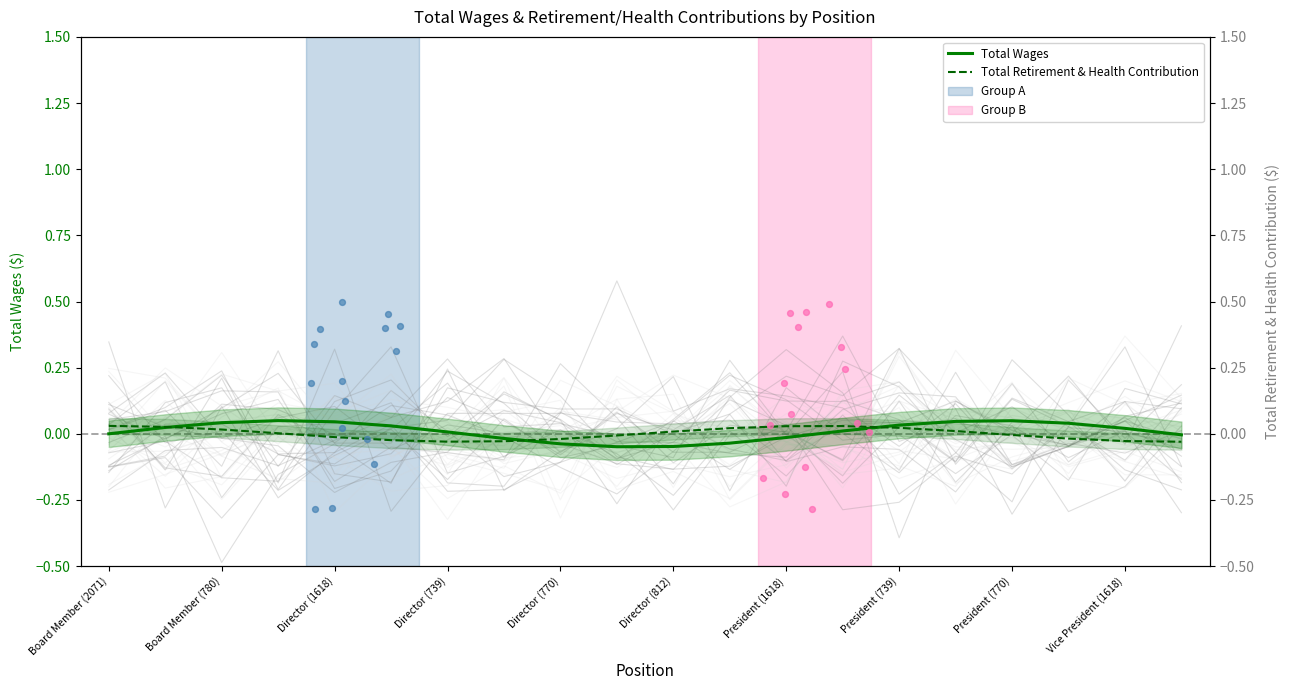

Which series has the largest Y range (max minus min)?

Total Wages